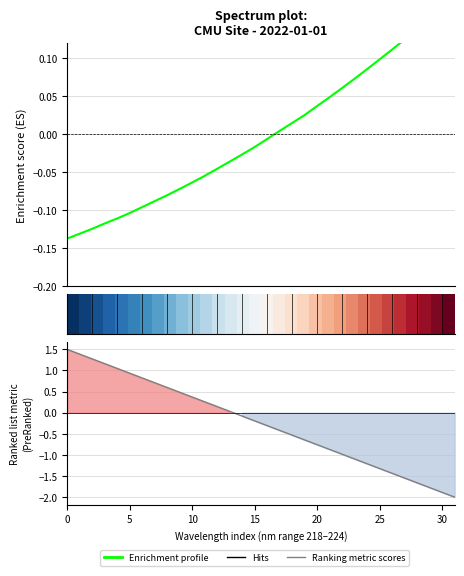

What is the label of the 11th point from the left?

10